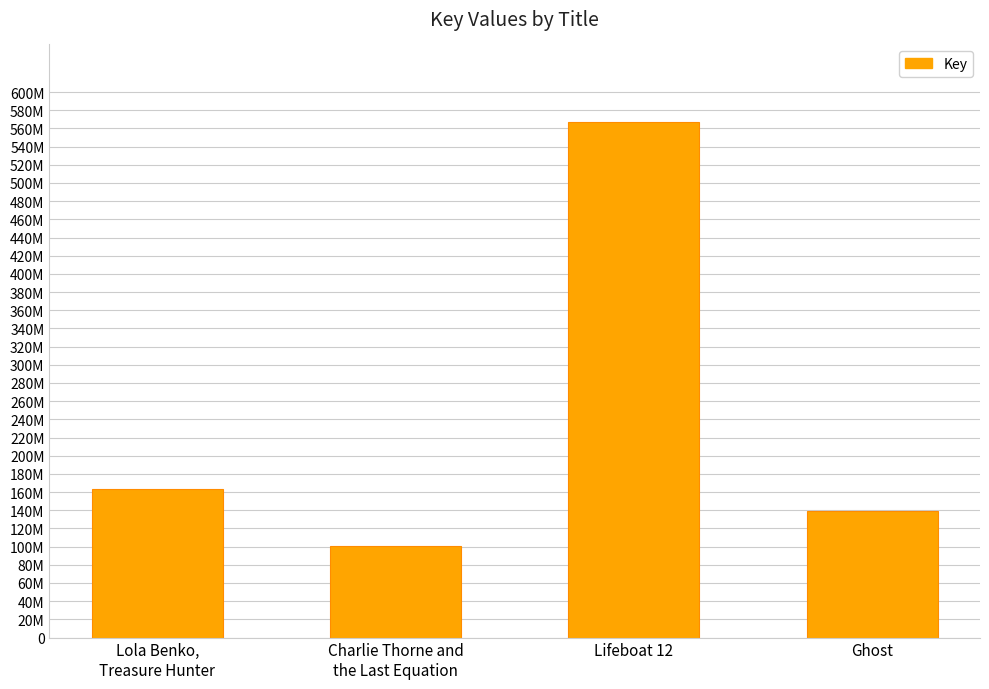

What is the label of the 4th bar from the left?

Ghost